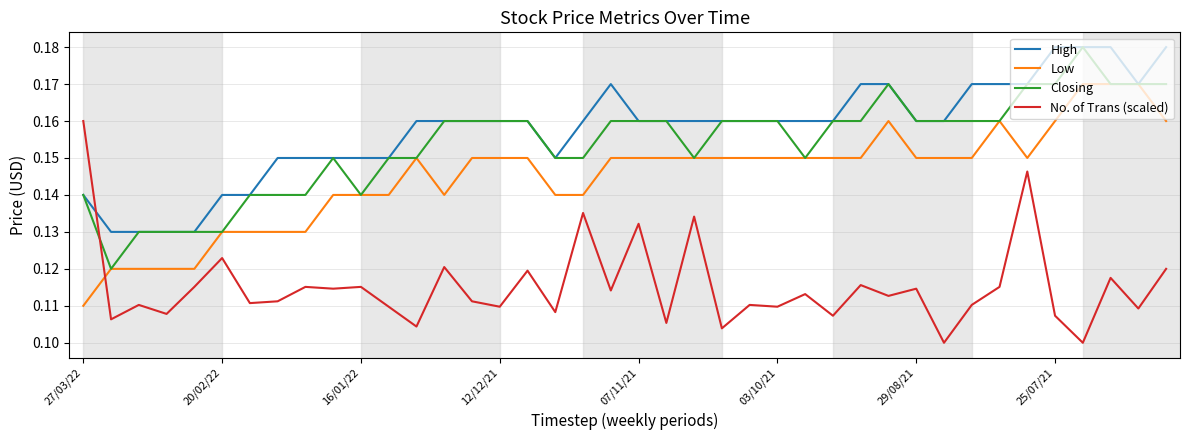

How many intersections are there between Low and No. of Trans (scaled)?

1